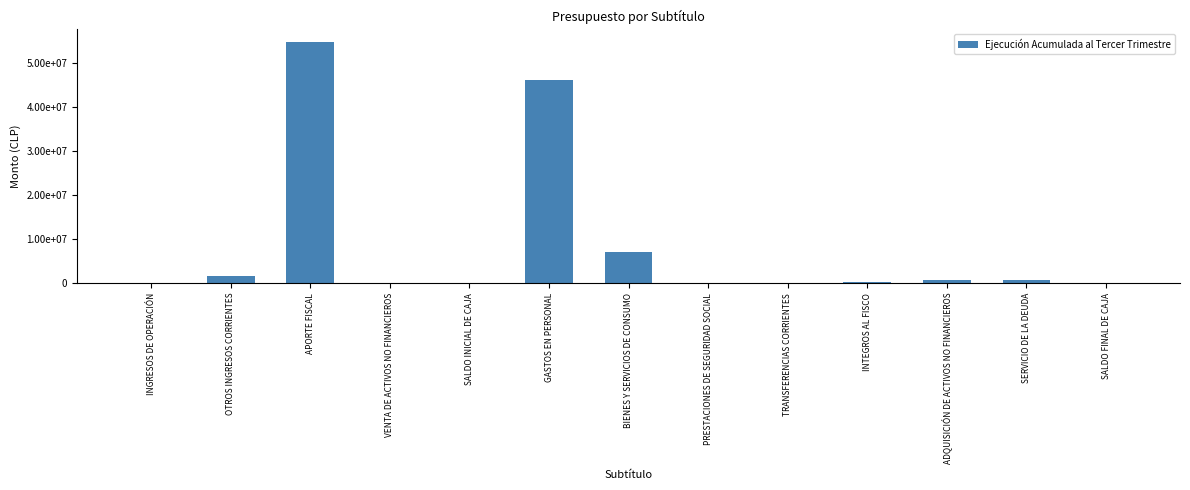

Are the bars horizontal?

No